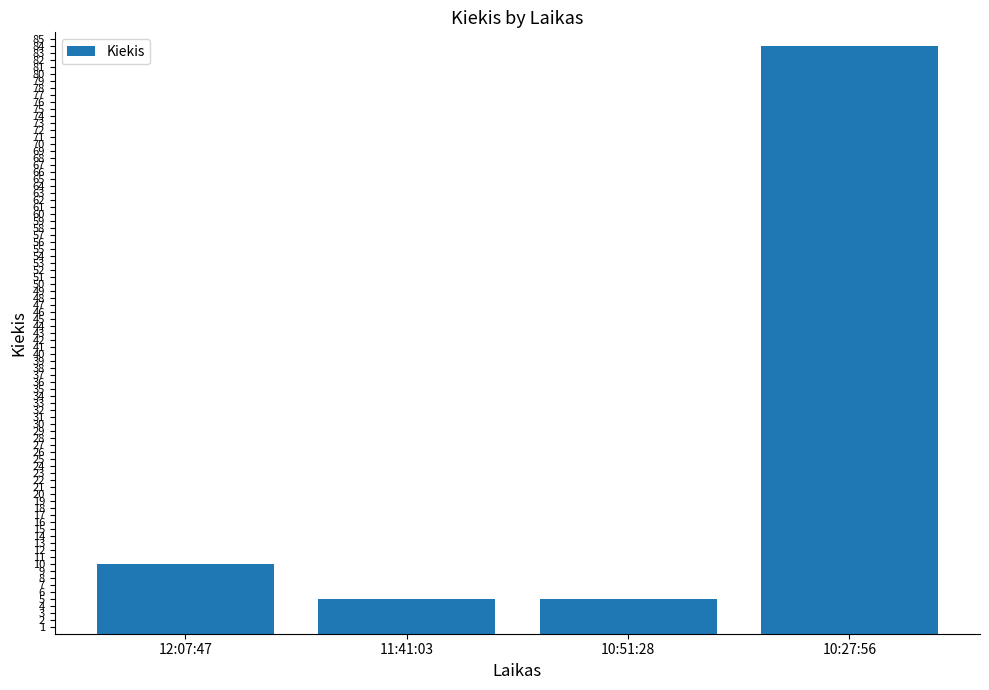

What is the smallest value displayed?

5